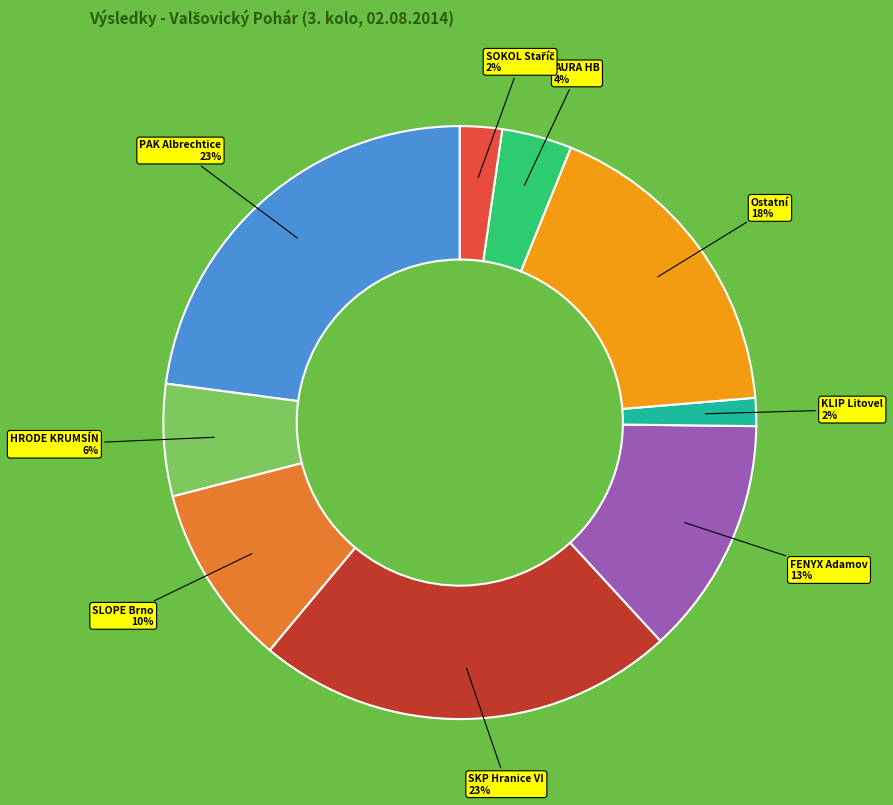

To the nearest percent, what is the average slice percentage?

11%